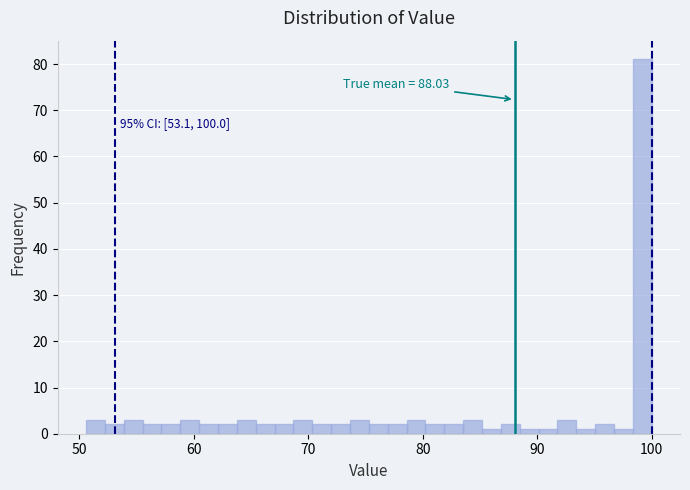

Around what value on the x-axis is the tallest bar? Give the approximate position of its centre, as read against the axis.

99